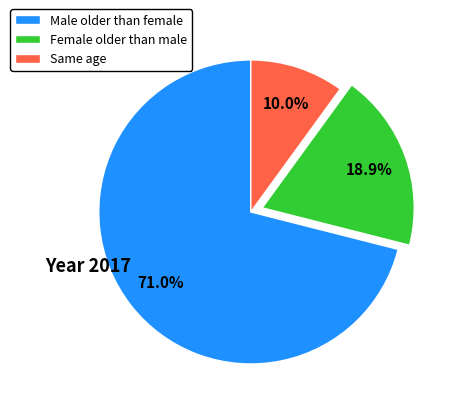

What percentage is the Male older than female slice, to the nearest percent?

71%